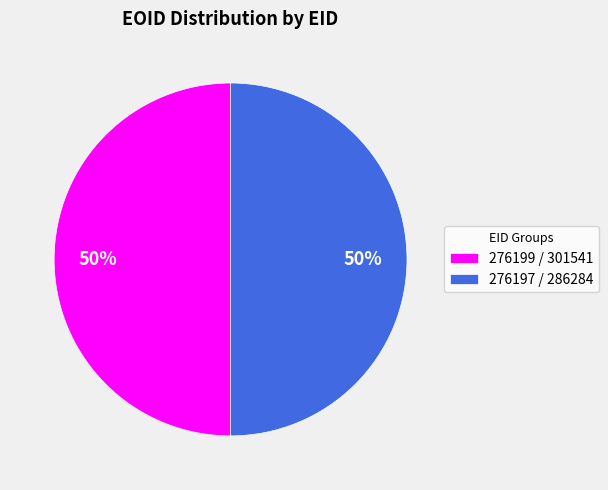

To the nearest percent, what is the average slice percentage?

50%